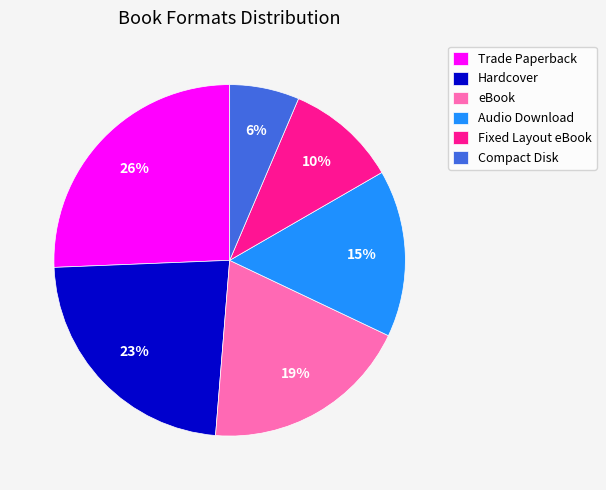

Which category has the smallest portion of the pie?

Compact Disk